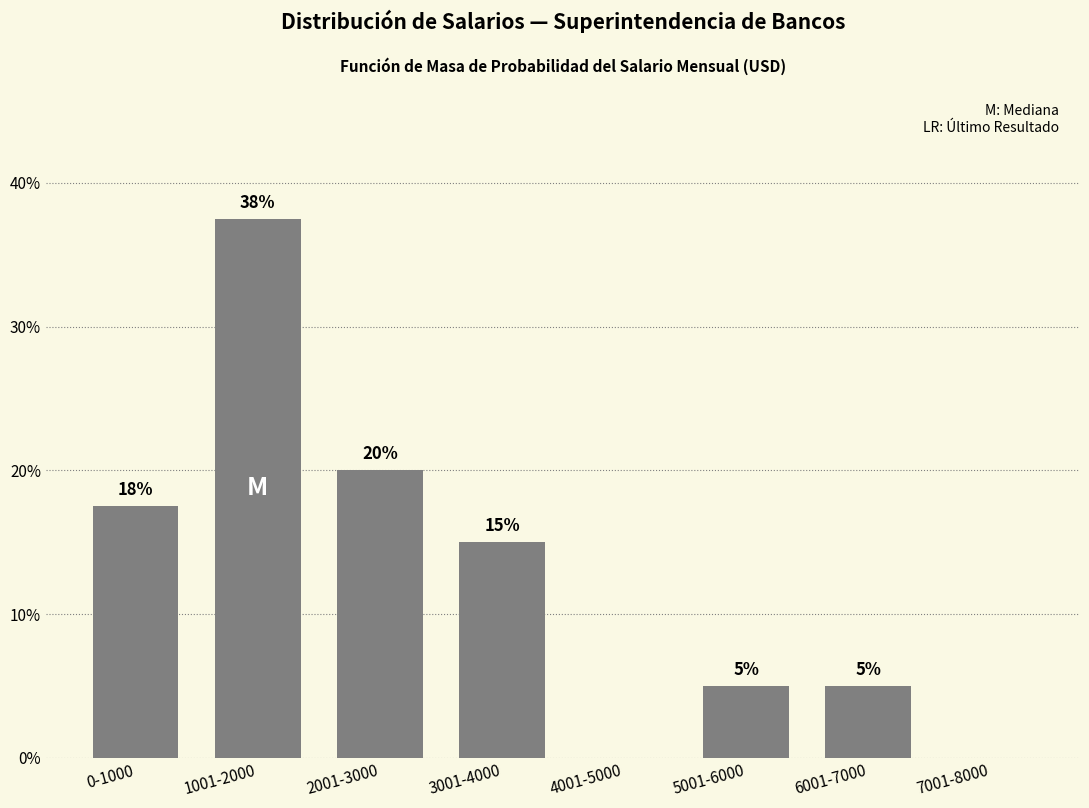

At which label does the data first exceed 15?

0-1000